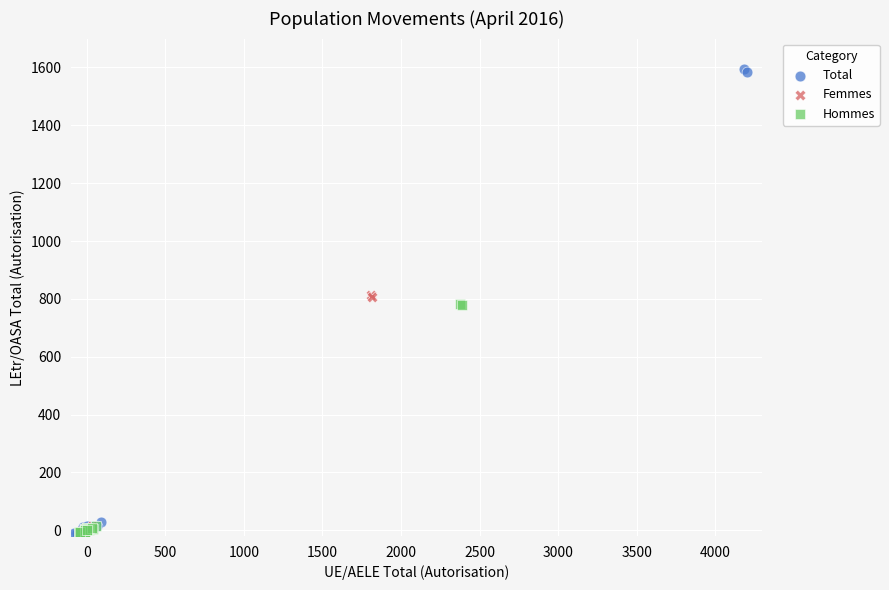

Which series has the widest spread of Y values?

Total